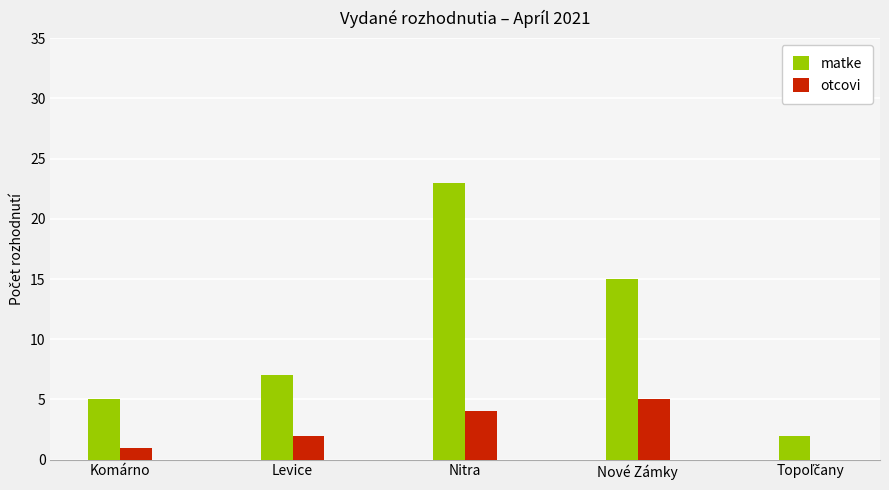

Which series changed the most between Komárno and Nitra?

matke